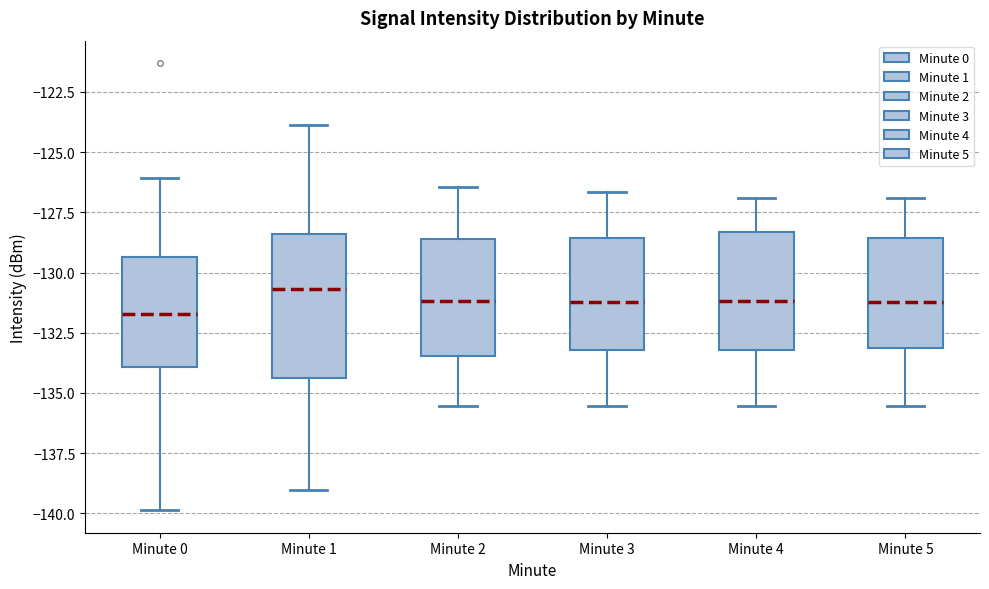

Reading left to right, transcribe this box plot: for each box, give where its median line is, the range the box spans, and where its two whiskers end, as read against the y-axis. The values are not printed on the chart, so give them approximately, as read against the axis.

Minute 0: median -131.5, box -134.0 to -129.5, whiskers -140.0 to -126.0
Minute 1: median -130.5, box -134.5 to -128.5, whiskers -139.0 to -124.0
Minute 2: median -131.0, box -133.5 to -128.5, whiskers -135.5 to -126.5
Minute 3: median -131.0, box -133.0 to -128.5, whiskers -135.5 to -126.5
Minute 4: median -131.0, box -133.0 to -128.5, whiskers -135.5 to -127.0
Minute 5: median -131.0, box -133.0 to -128.5, whiskers -135.5 to -127.0